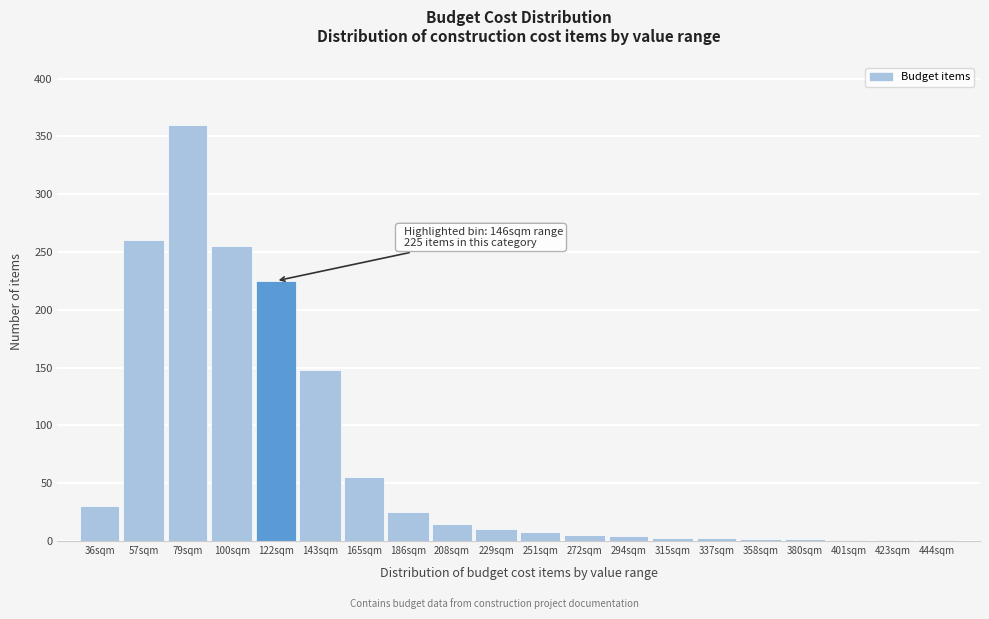

What is the sum of the values at 165sqm and 36sqm?

85